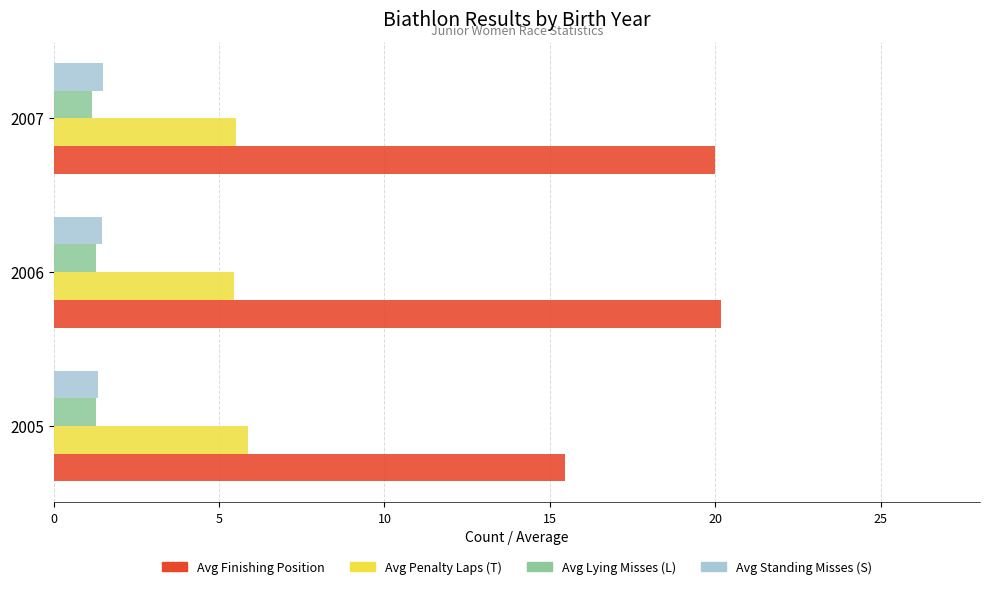

Count the number of data series in this chart.

4